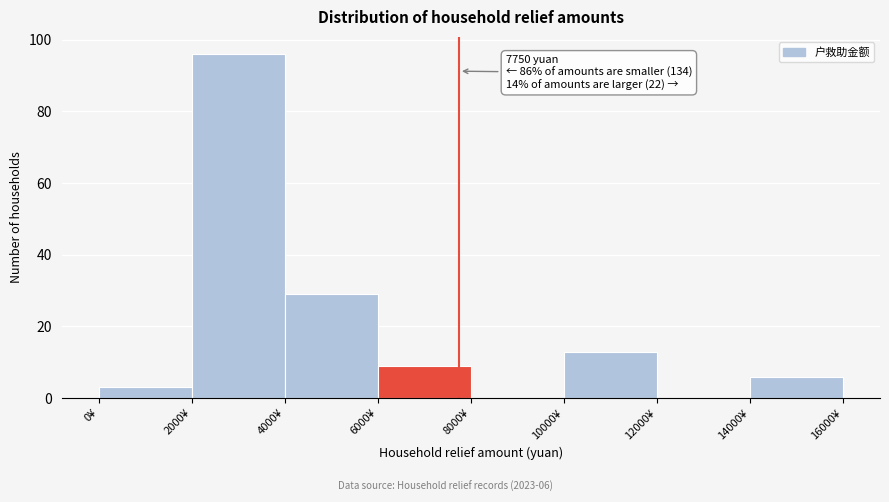

Which range on the x-axis has the tallest bar?

2000 to 4000